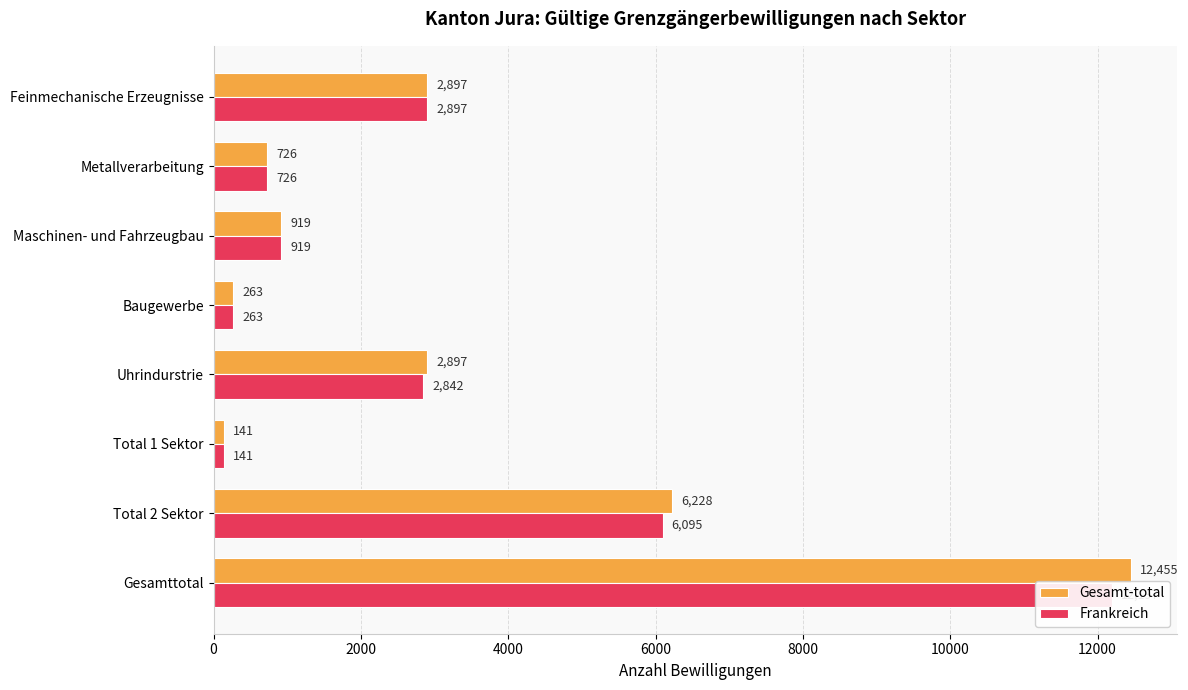

How many bars are there in total?

16